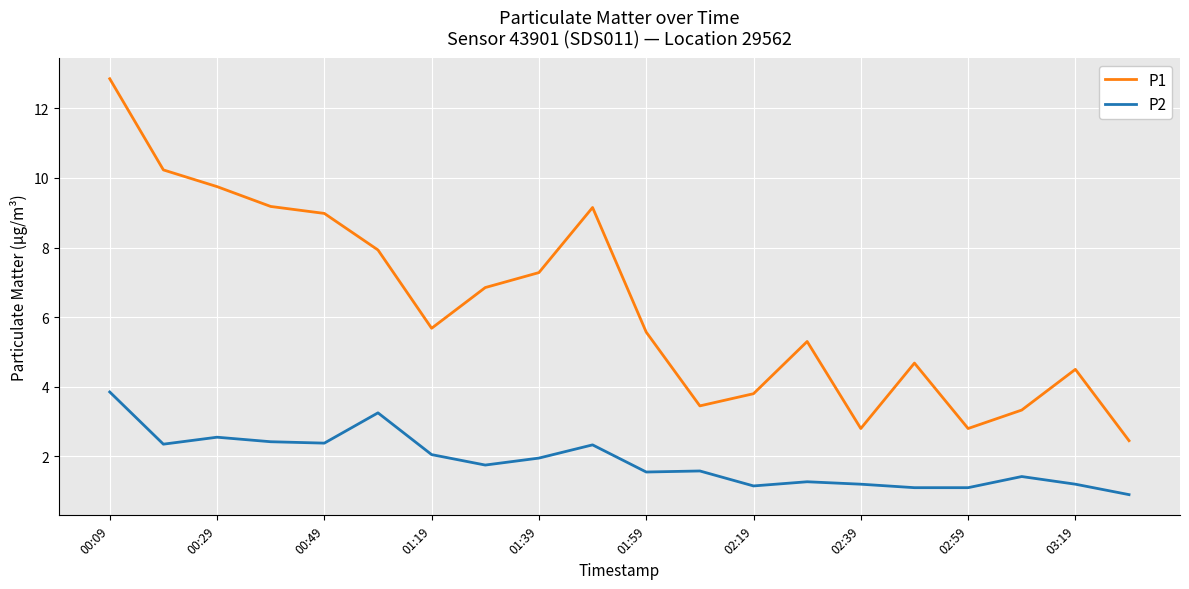

Which series has the largest range (max minus min)?

P1